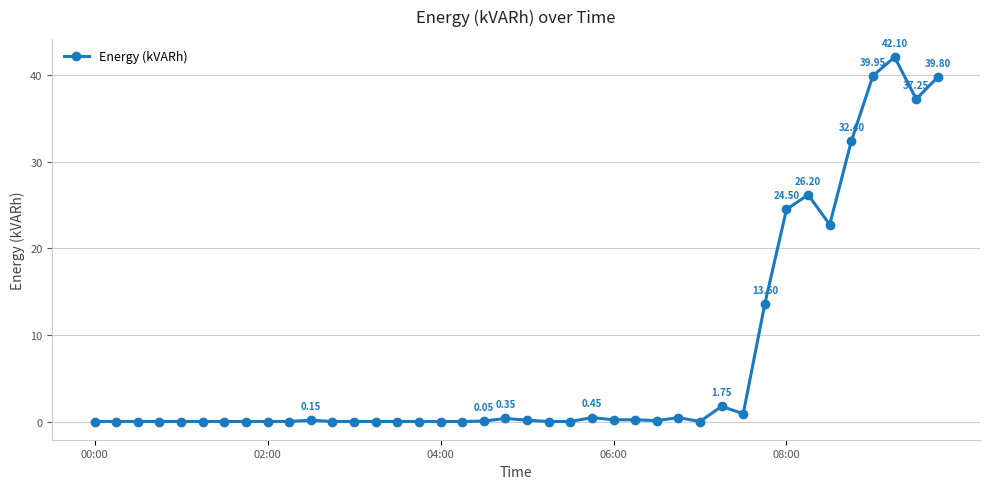

True or false: there are more than 1 points higher than both neighbors.

True